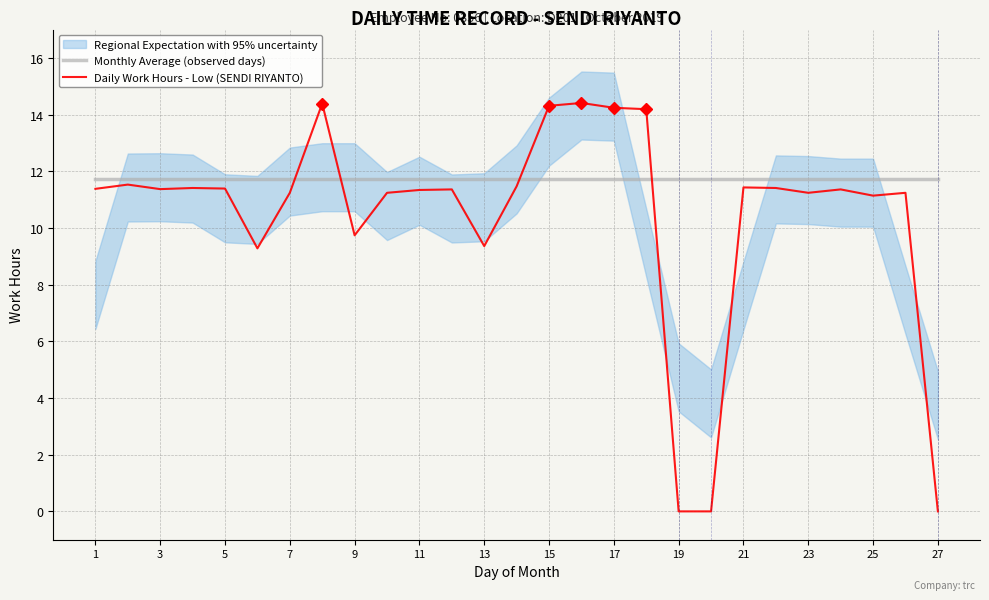

Which series ends up on top after the final intersection of Daily Work Hours - Low (SENDI RIYANTO) and Monthly Average (observed days)?

Monthly Average (observed days)